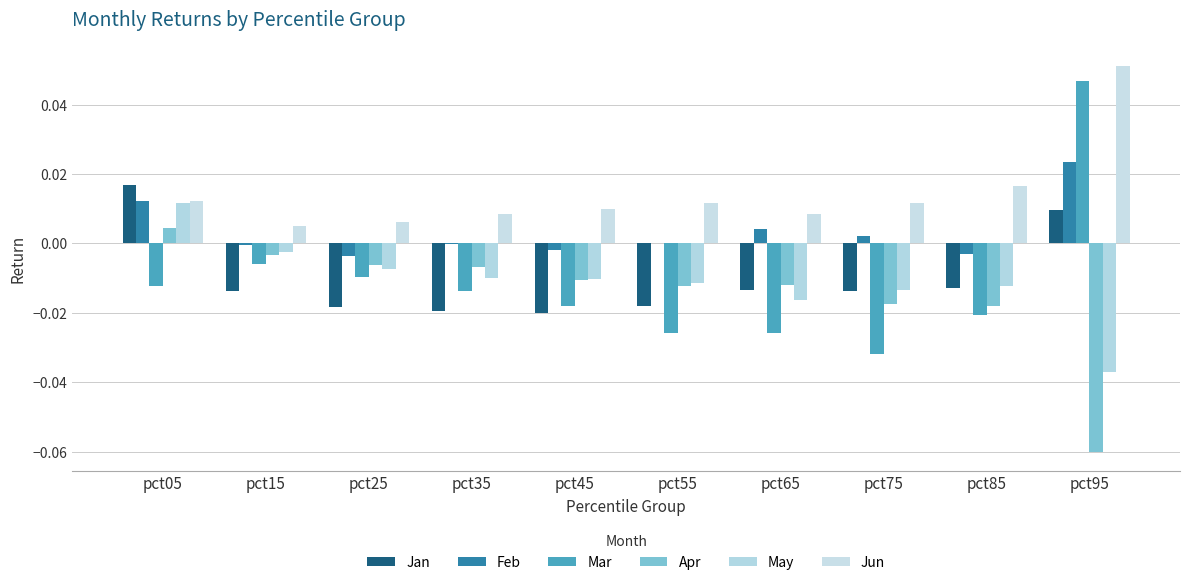

Is it true that Apr equals -0.1 at pct95?

True